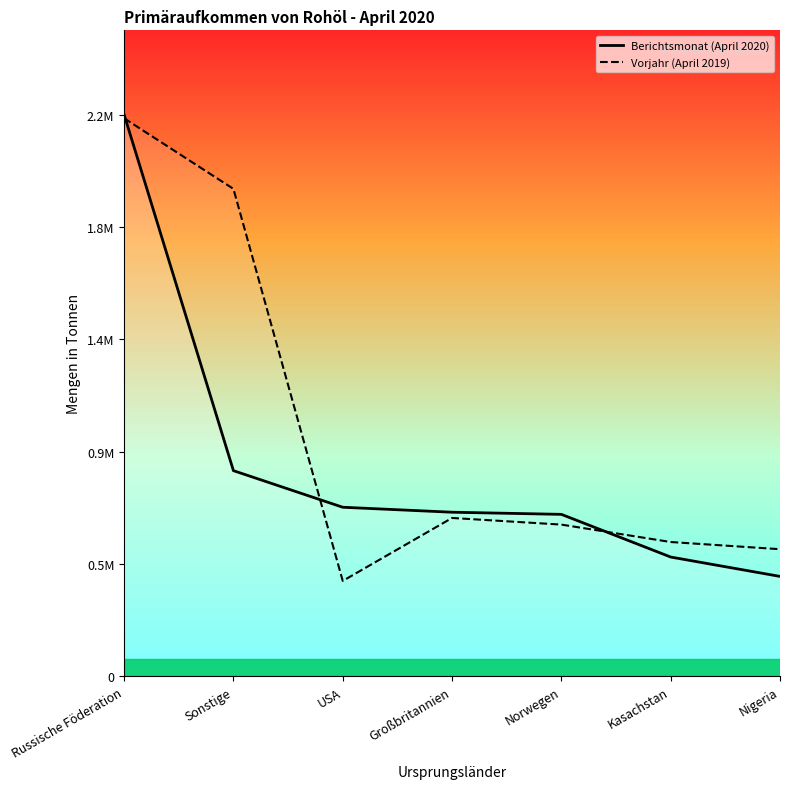

The value of Vorjahr (April 2019) at Russische Föderation is 2245171. True or false?

True